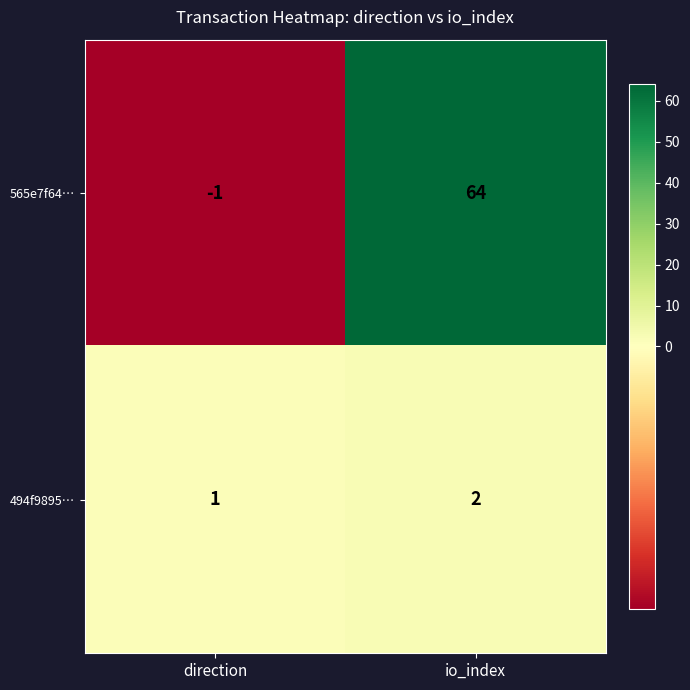

What is the total value across all series at io_index?

66